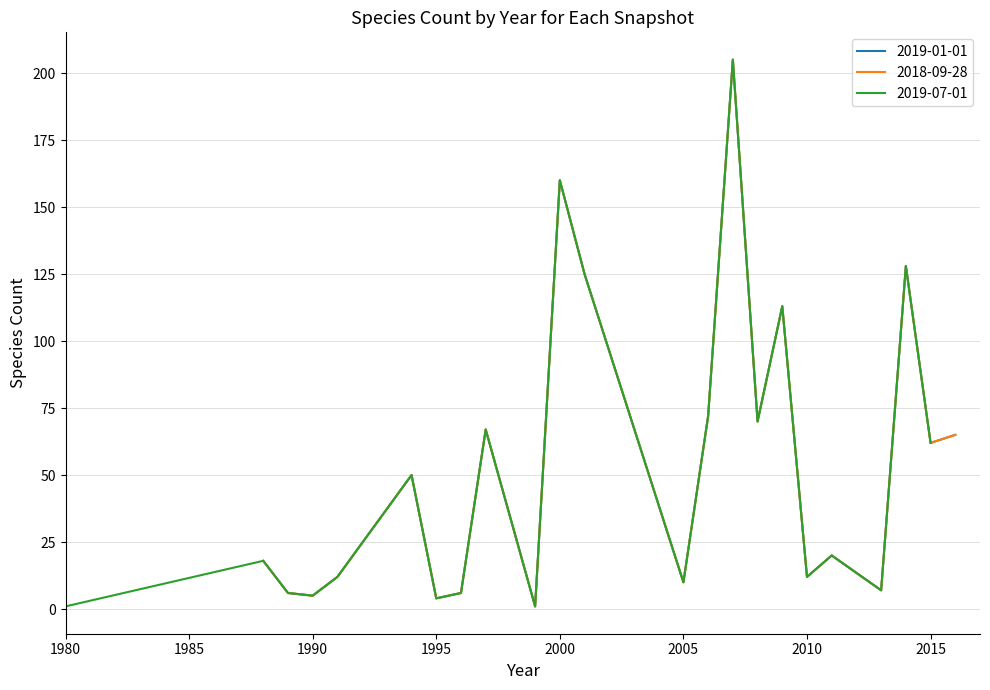

The 2019-07-01 series shows 5 at 1990. True or false?

True